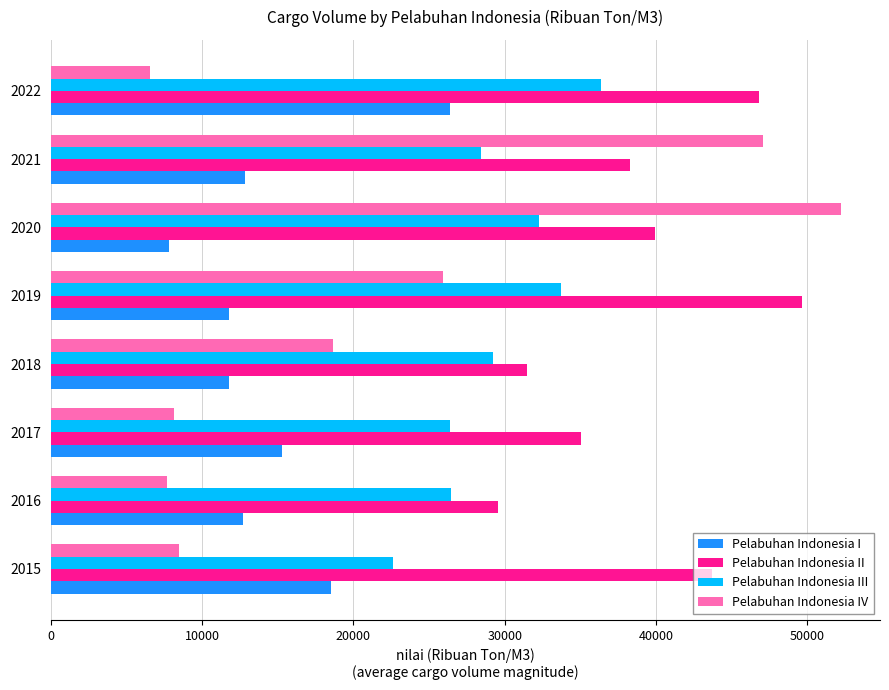

What is the total value across all series at 2017?

84934